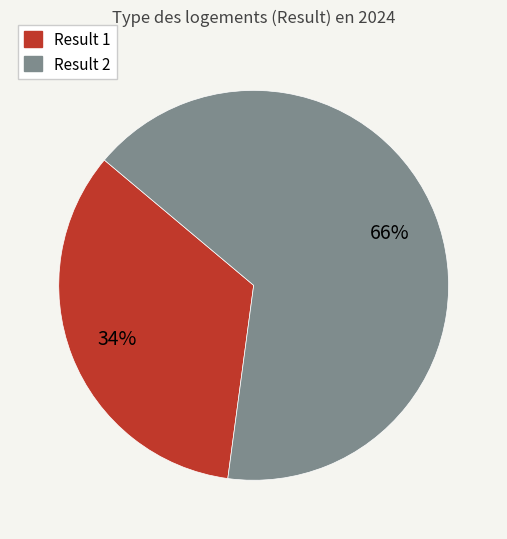

Is there any slice that represents more than half of the pie?

Yes